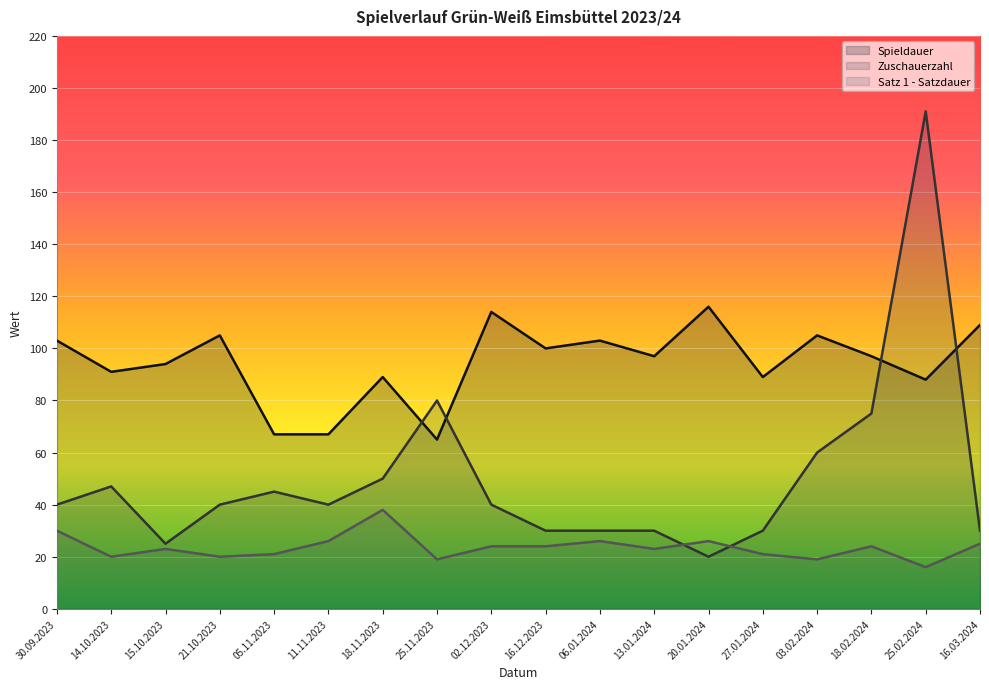

What is the average value of the Spieldauer (line) series?

94